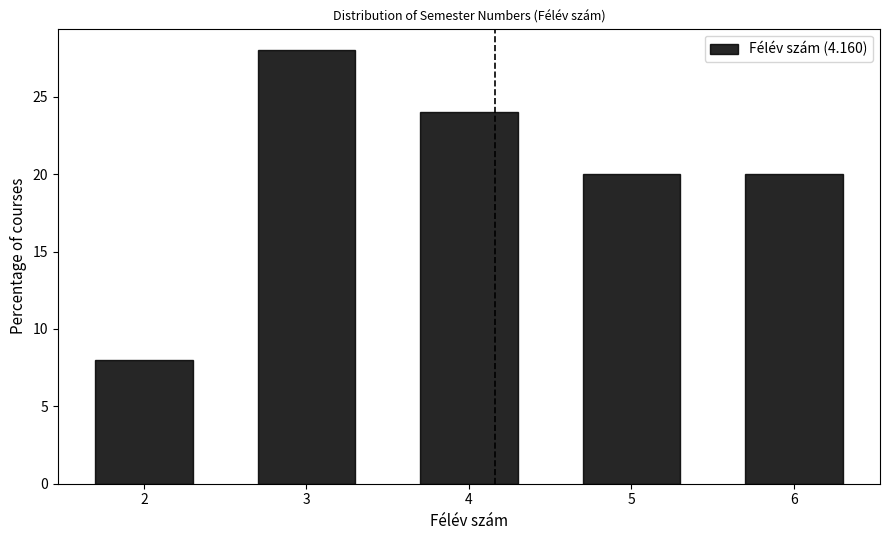

Reading left to right, list every bar in this chart as the range it spans on the x-axis followed by its height. The values are not printed on the chart, so give them approximately, as read against the axis.

1.5 to 2.5: 8
2.5 to 3.5: 28
3.5 to 4.5: 24
4.5 to 5.5: 20
5.5 to 6.5: 20